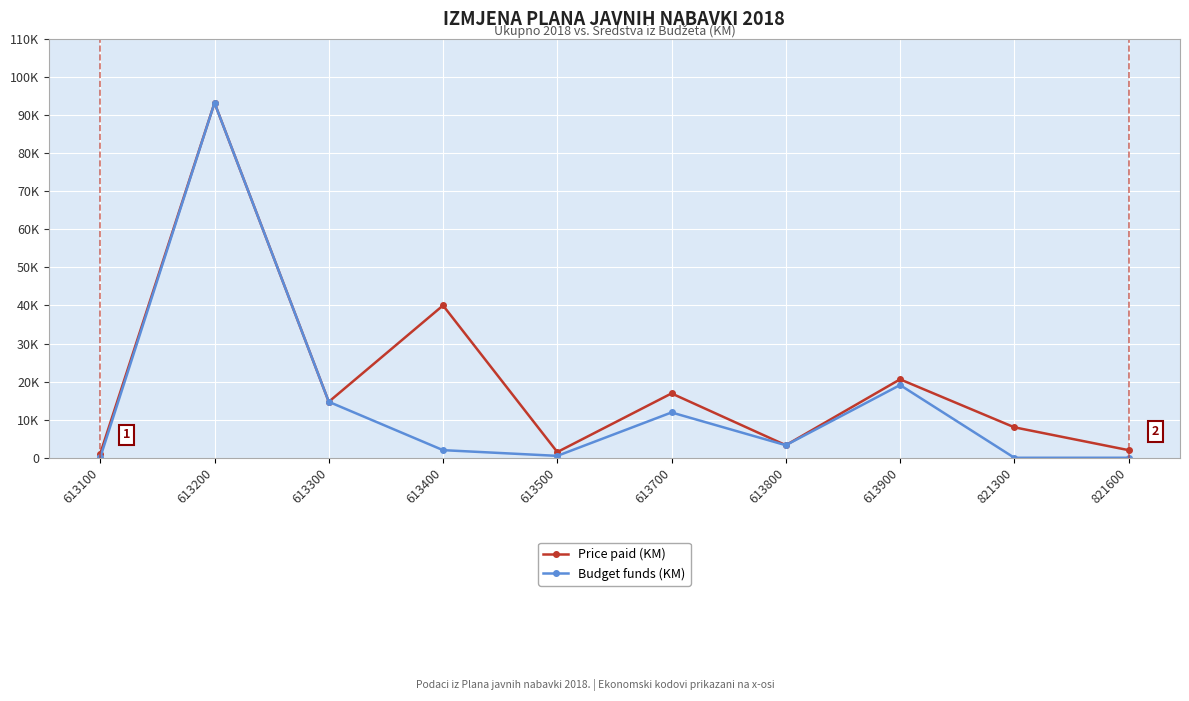

Which series has the largest range (max minus min)?

Budget funds (KM)